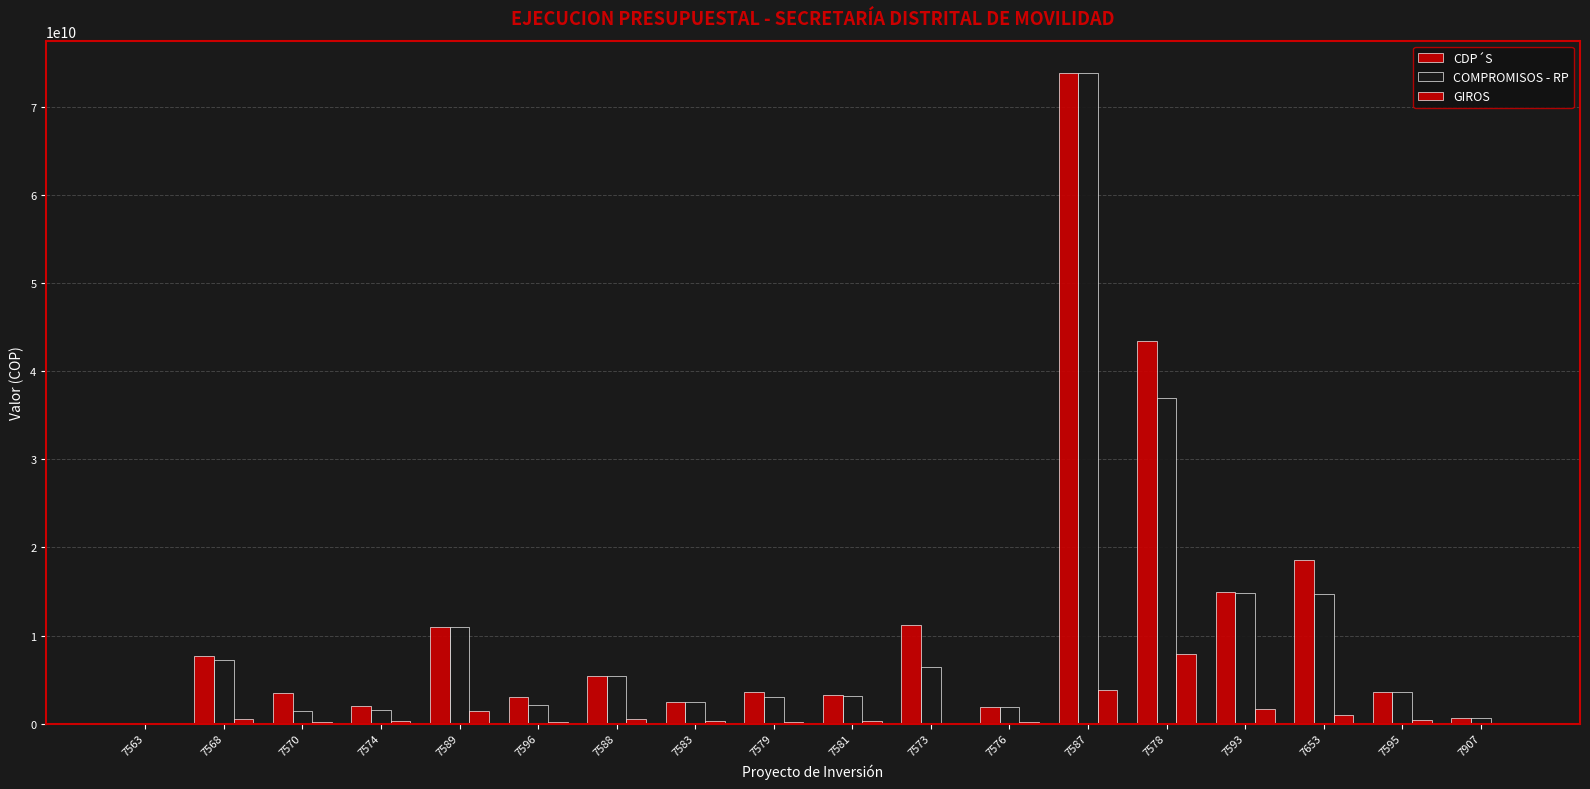

How many categories are shown in the chart?

18